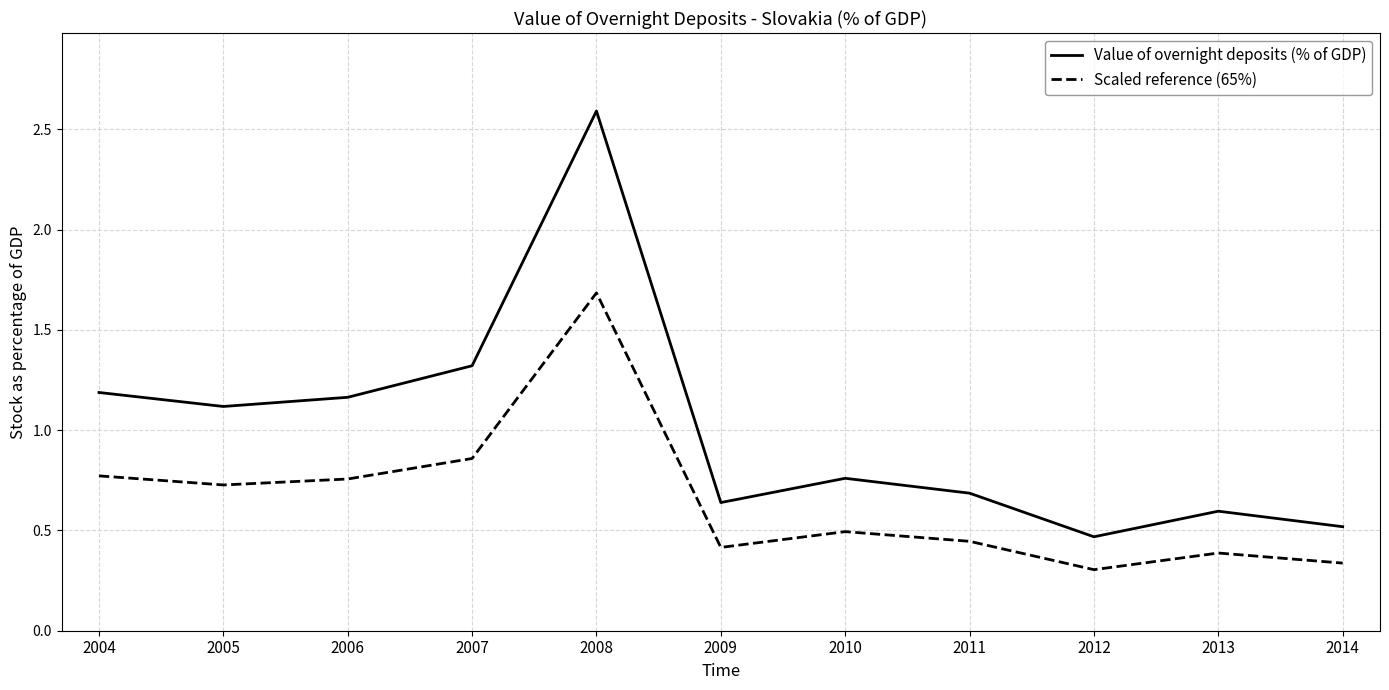

The value of Value of overnight deposits (% of GDP) at 2009 is 0.6. True or false?

True